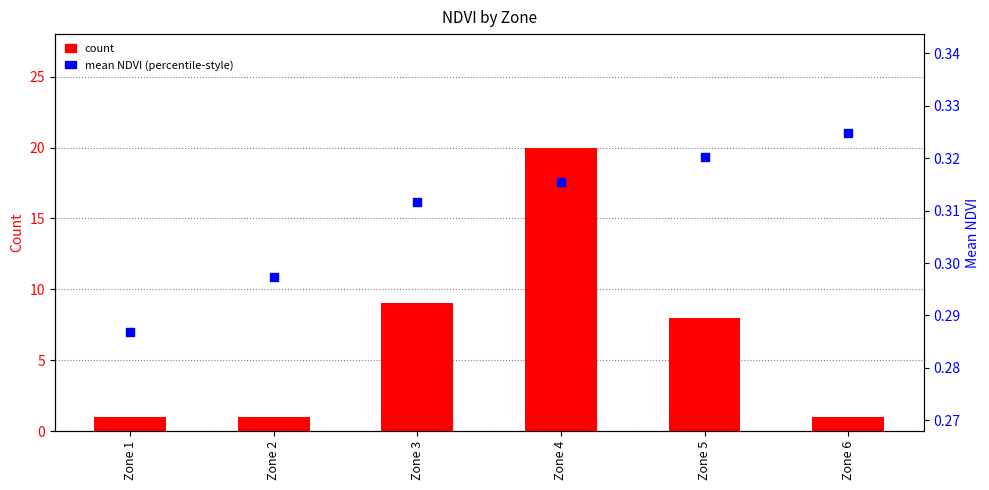

At how many categories does at least one series exceed 8?

2